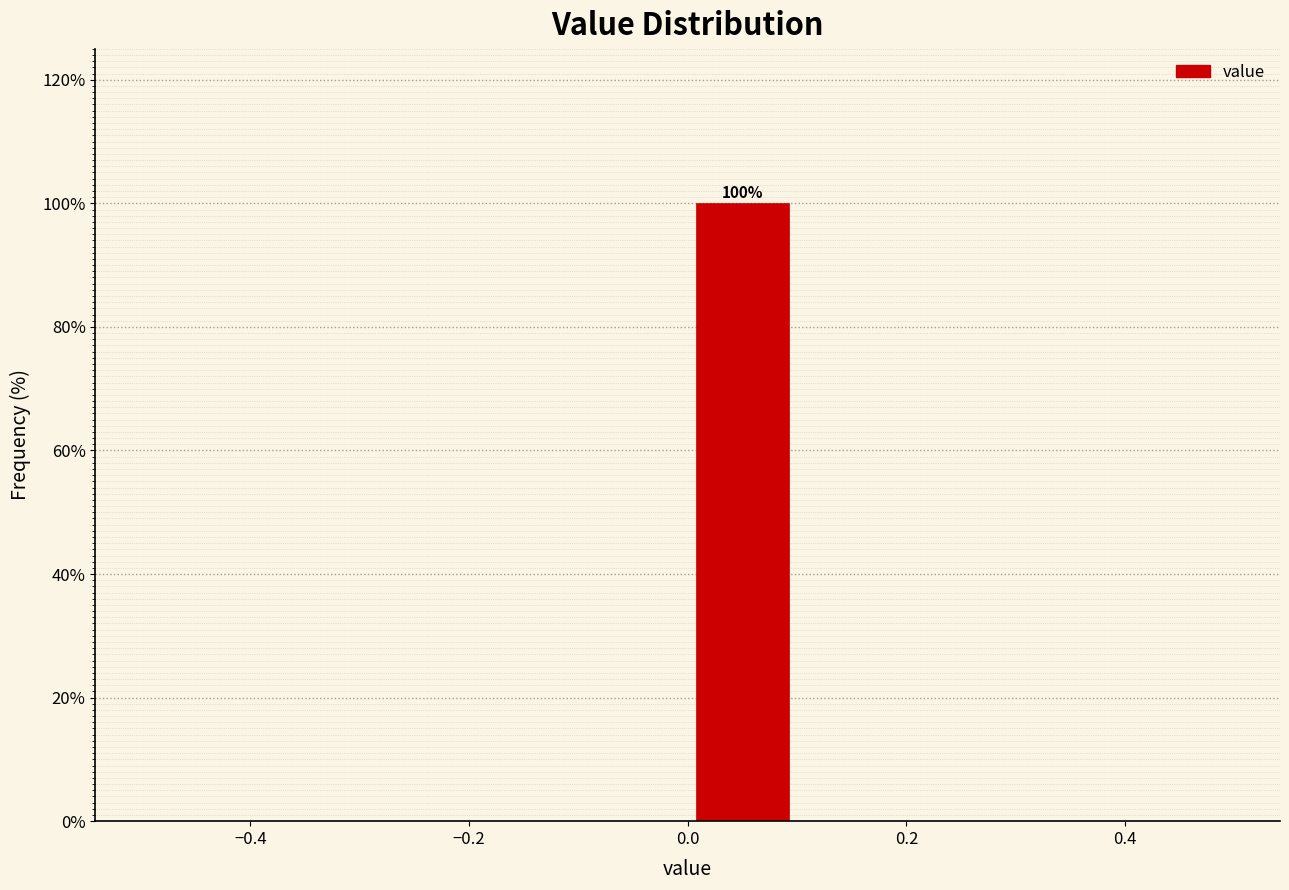

Over which range of the x-axis is the bar tallest?

0.0 to 0.1